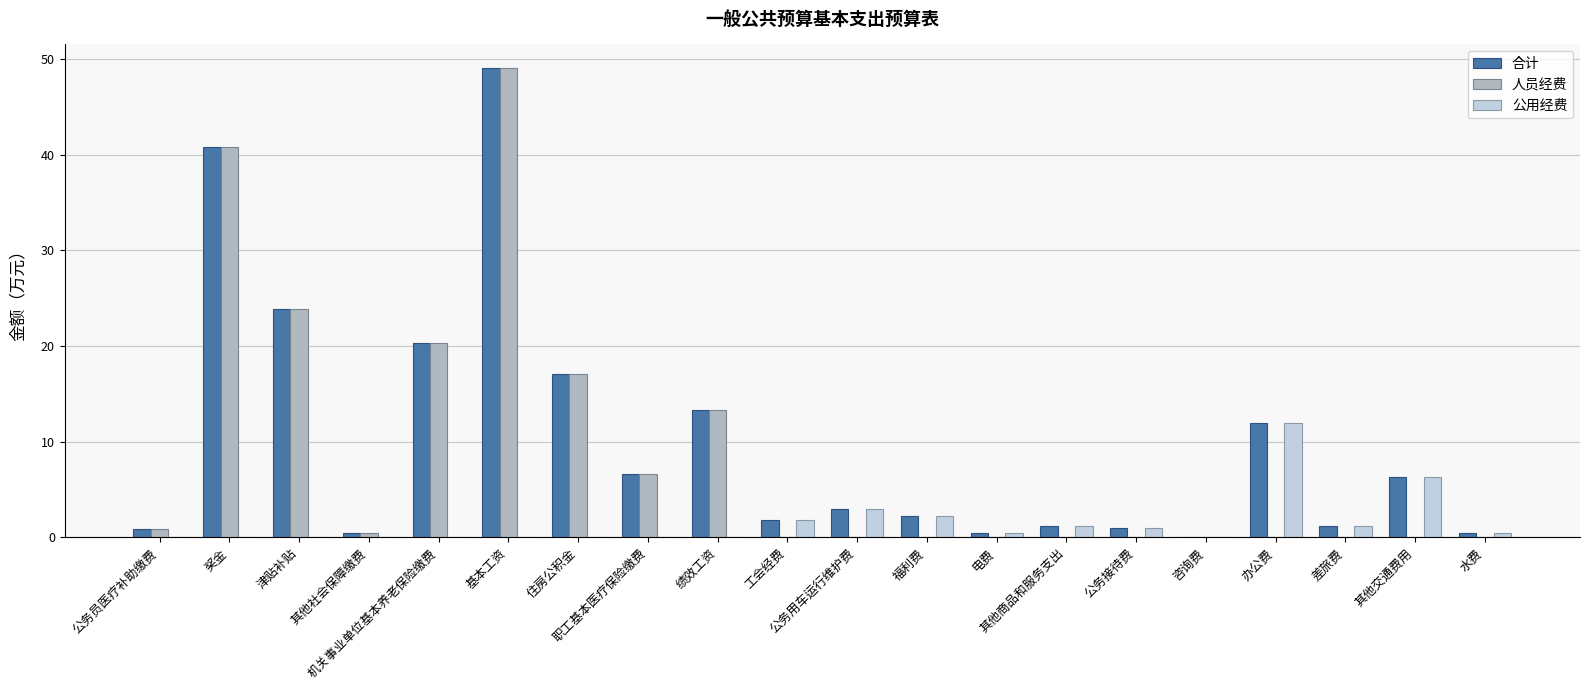

What is the greatest value displayed?

49.1